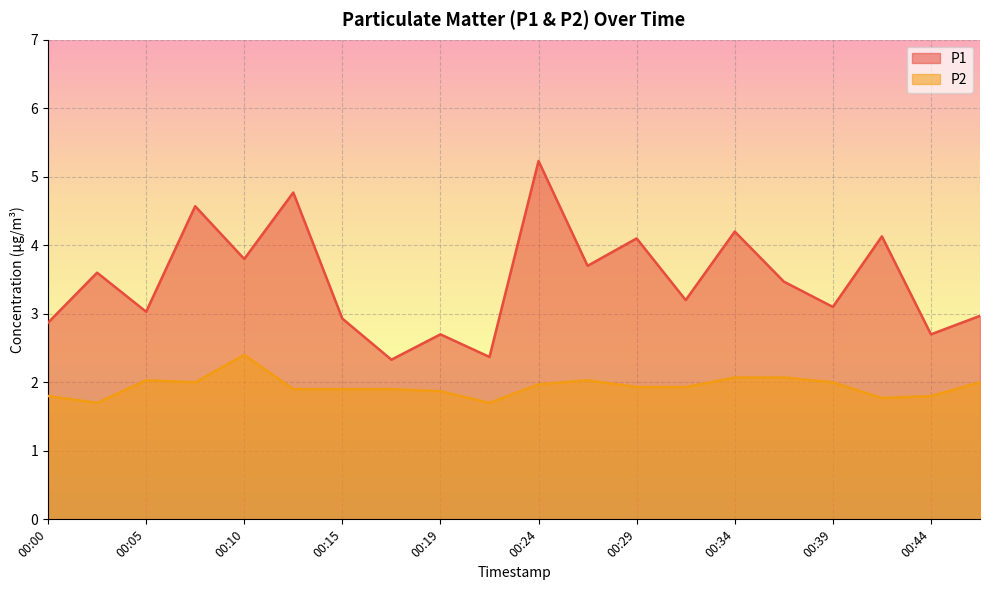

What is the maximum value shown in the chart?

5.2